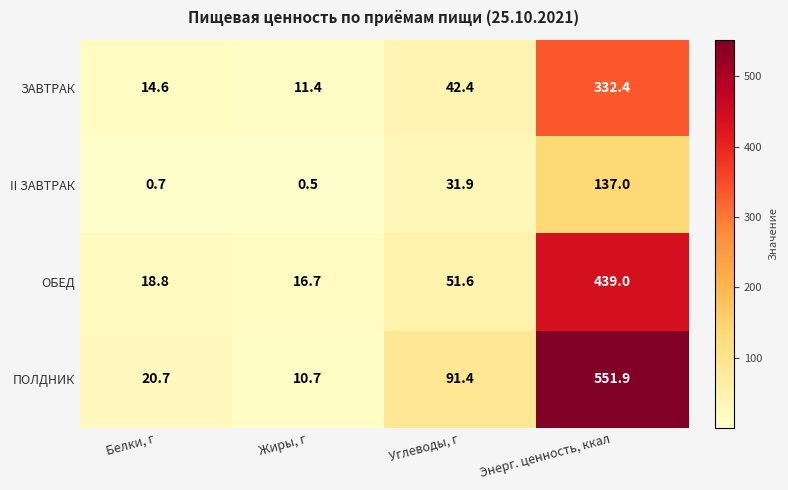

Which series has the widest spread of values?

ПОЛДНИК